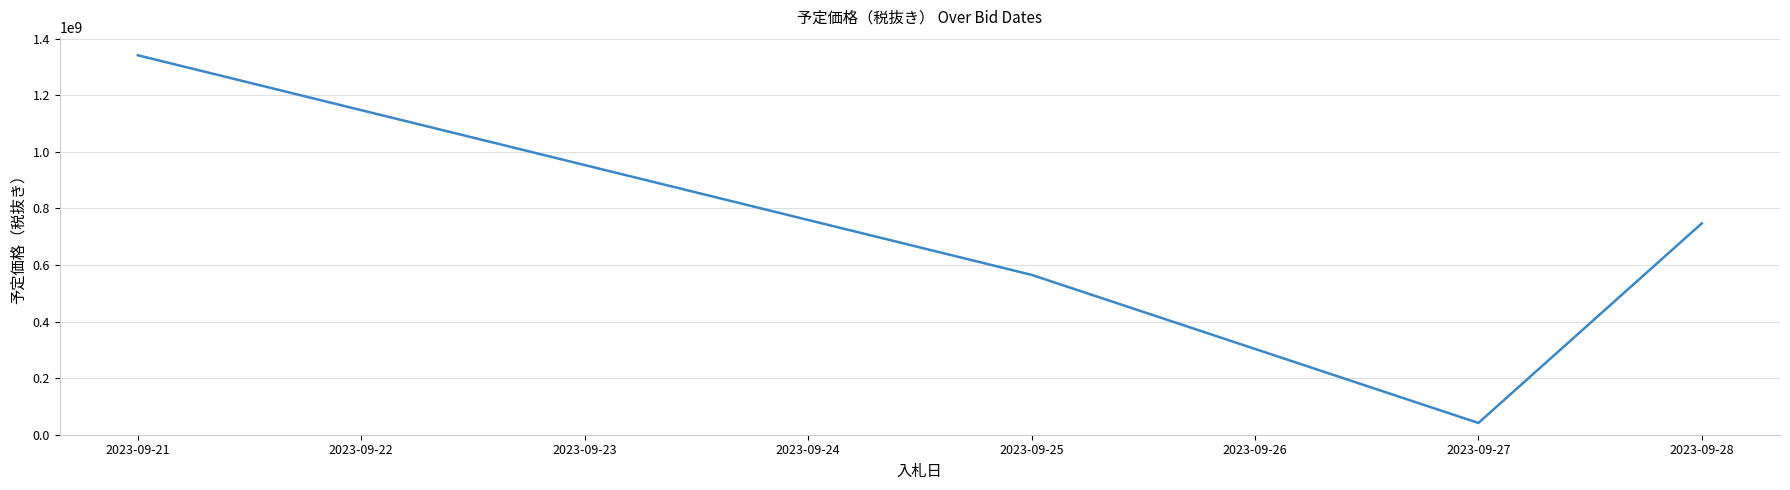

Reading left to right, transcribe all the data shown in this chart.

2023-09-21=1341190000	2023-09-25=565080000	2023-09-27=41540000	2023-09-28=747090000